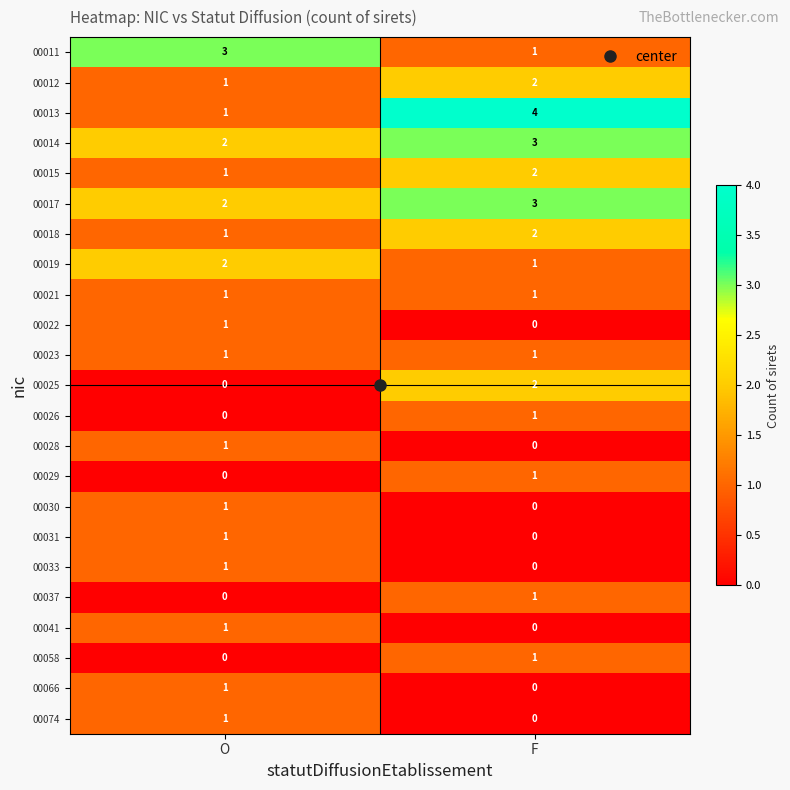

The 00011 series shows 3 at O. True or false?

True